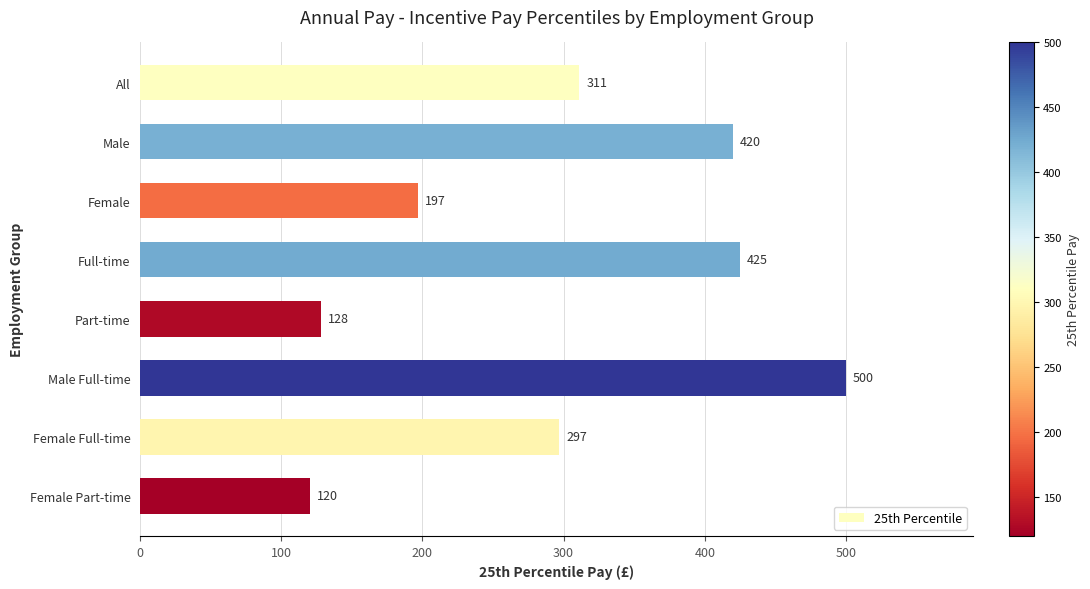

Reading bottom to top, list all the values displayed in this chart.

Female Part-time=120	Female Full-time=297	Male Full-time=500	Part-time=128	Full-time=425	Female=197	Male=420	All=311